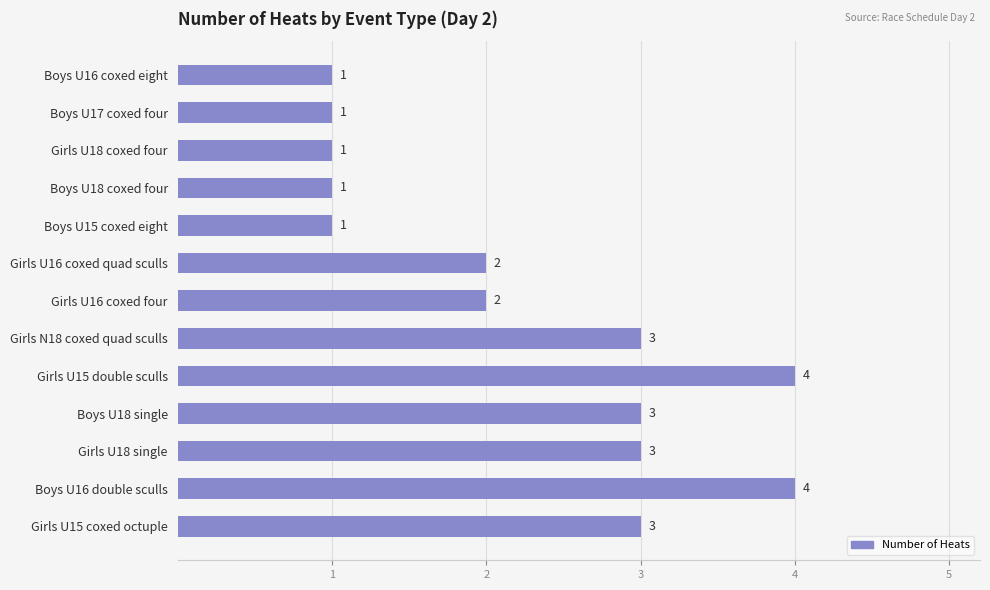

How many values are between 1 and 3?

11